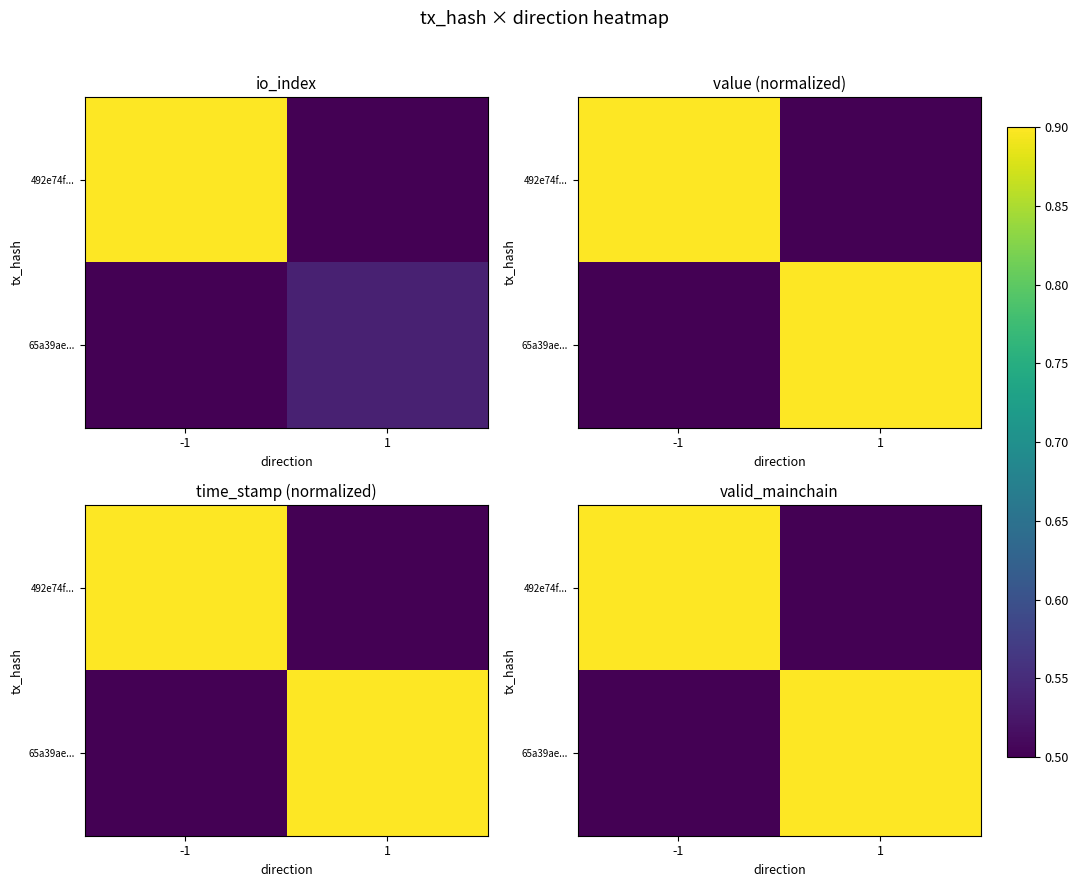

At which label is 492e74f... closest to 0?

1